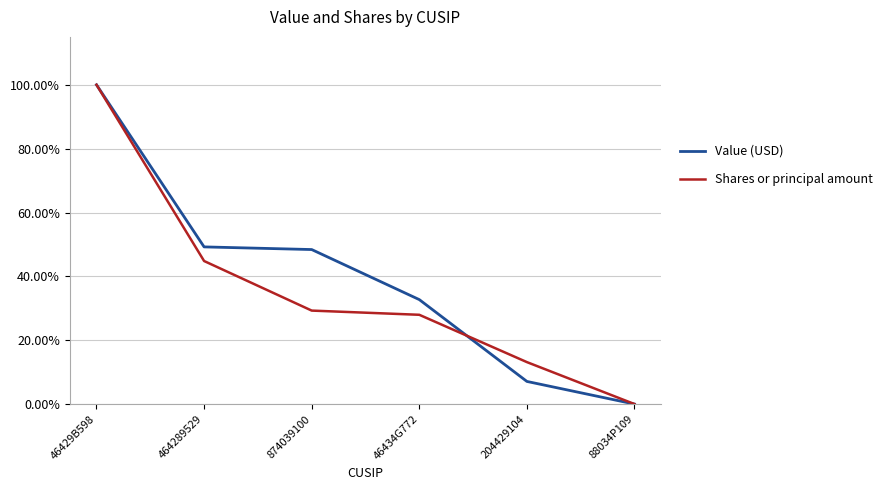

What are all the series names shown in the legend?

Value (USD), Shares or principal amount